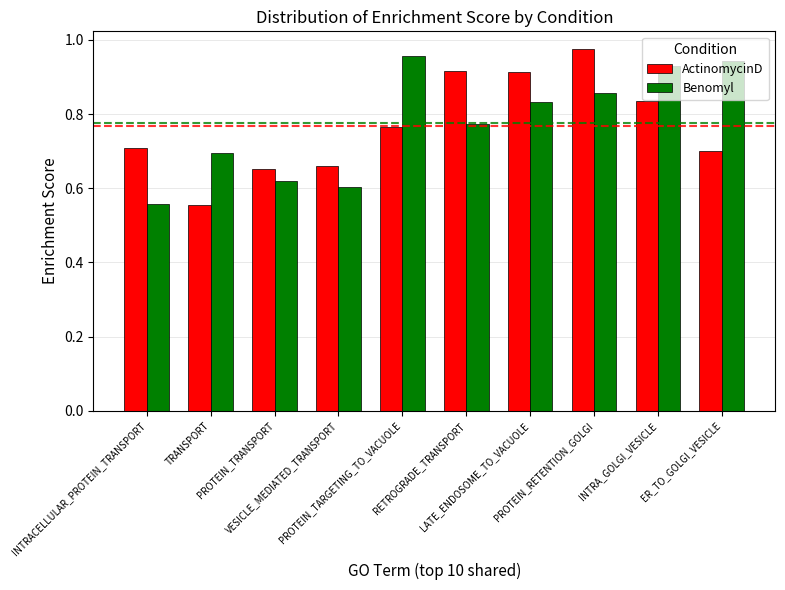

Rank the series at TRANSPORT from highest to lowest value.

Benomyl, ActinomycinD